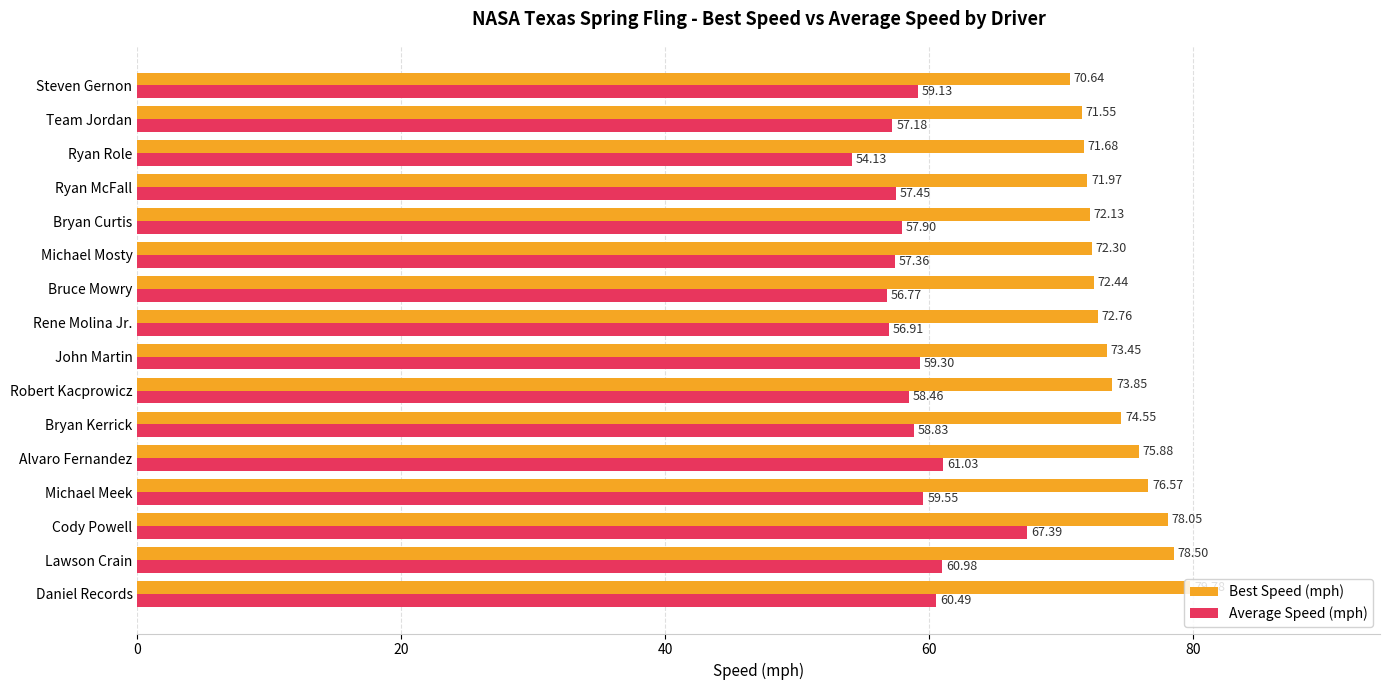

What is the spread (max minus min) of values at Ryan McFall?

14.5